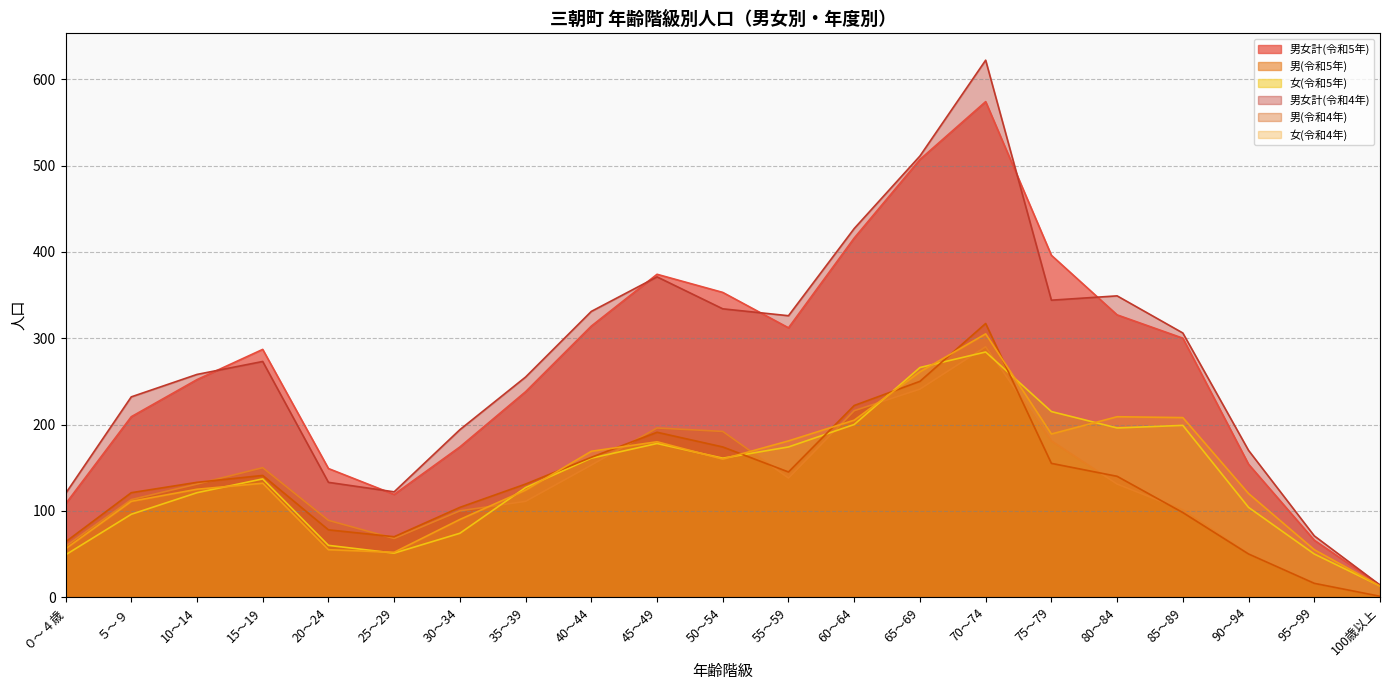

True or false: 男(令和5年) and 男女計(令和5年) cross at least once.

False